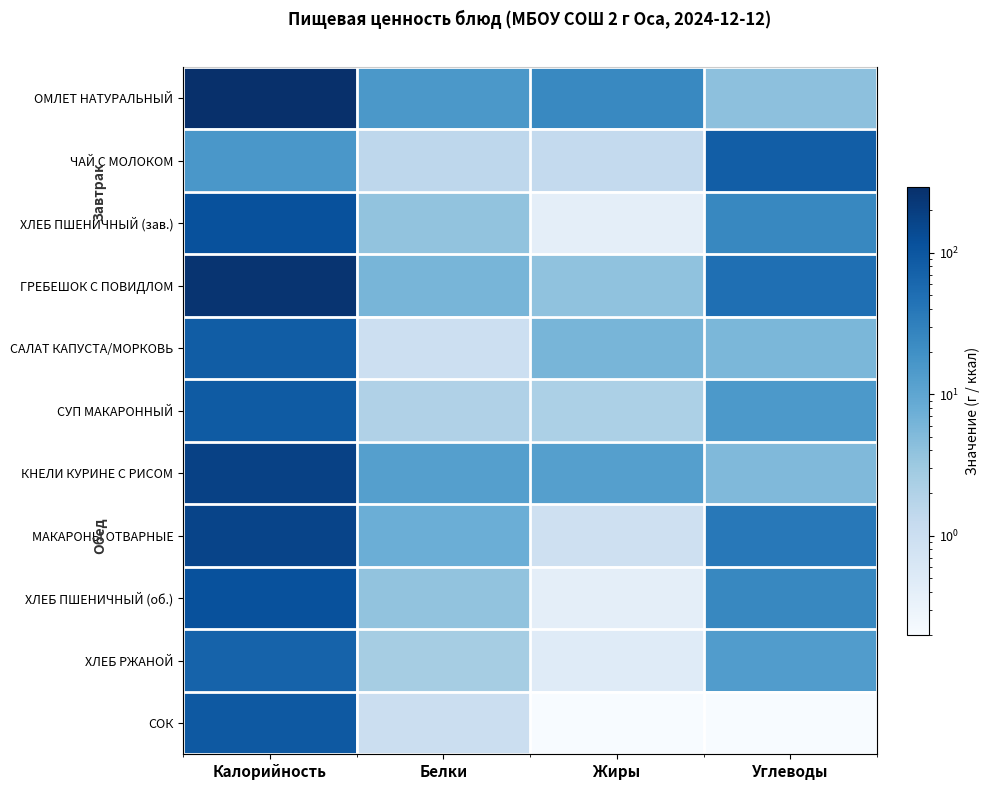

Between Белки and Калорийность, which is larger?

Калорийность